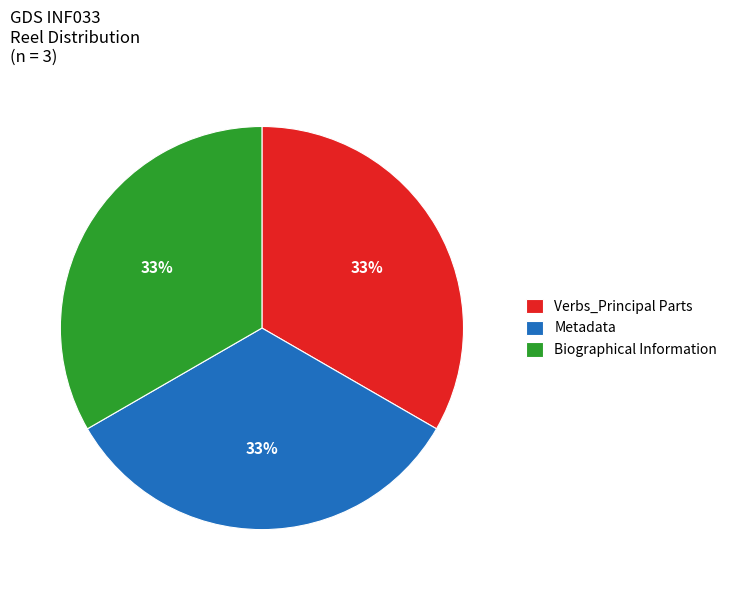

What is the ratio of the value at Biographical Information to the value at Verbs_Principal Parts?

1.0